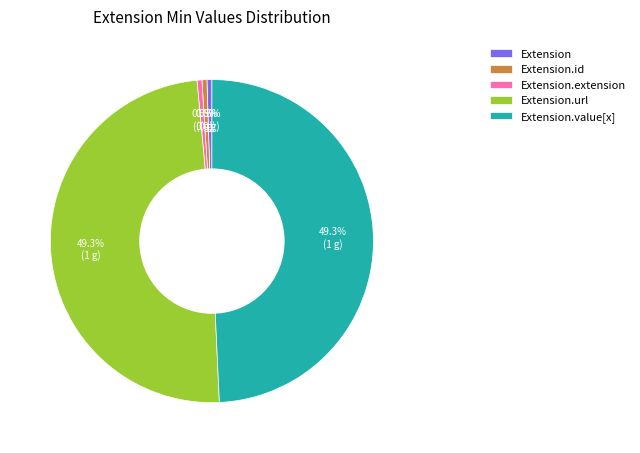

Combined, what portion of the pie is Extension and Extension.value[x]?

49.8%